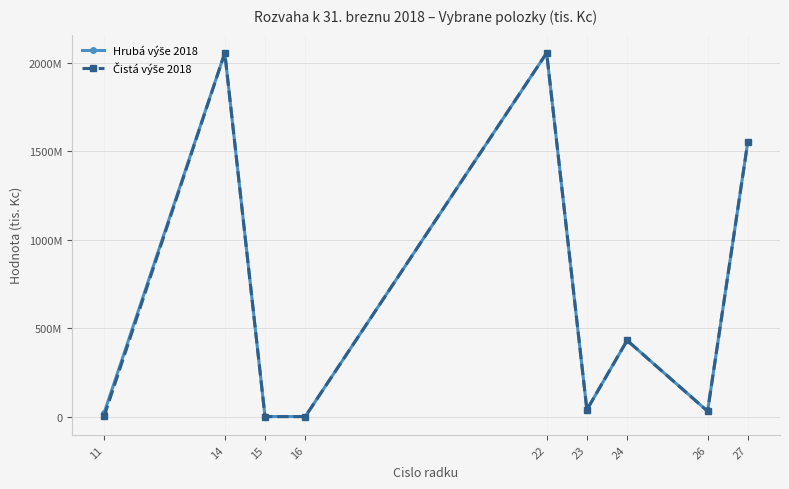

Is this an area chart (filled region under the line)?

No